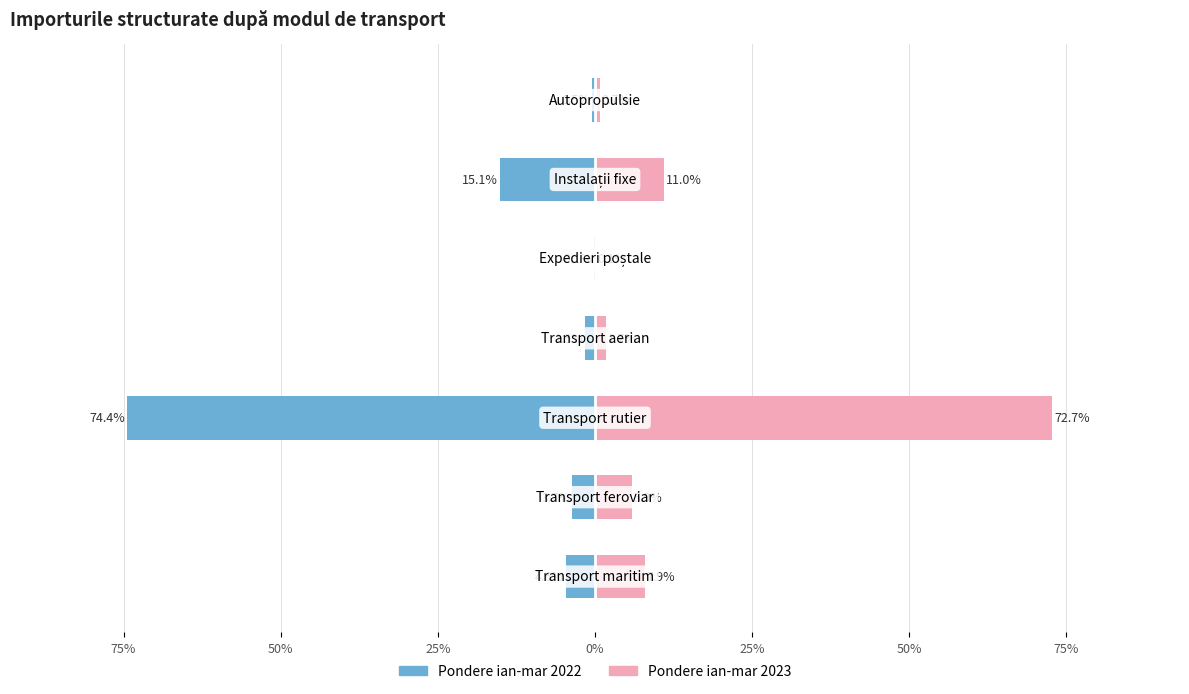

What is the value of the Ponderea ian-mar 2022 bar at the 1st from the left?

-4.6